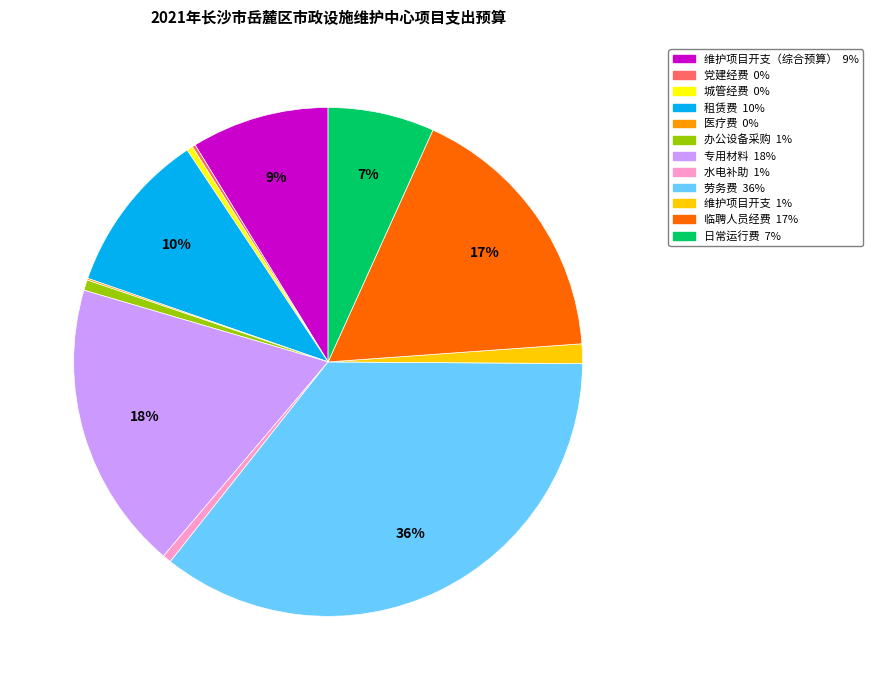

Is there any slice that represents more than half of the pie?

No